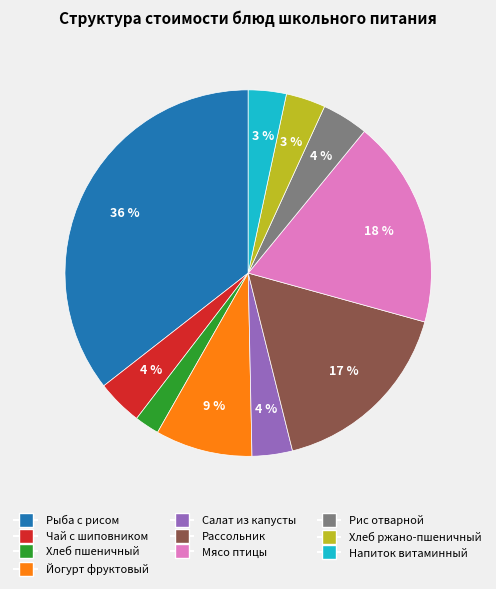

Is there any slice that represents more than half of the pie?

No